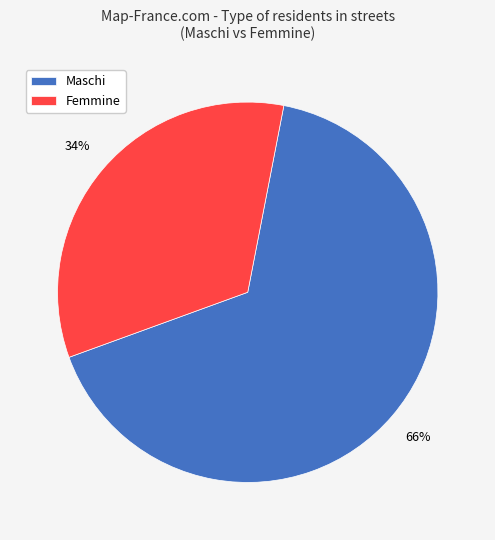

Combined, do Maschi and Femmine account for over 50%?

Yes